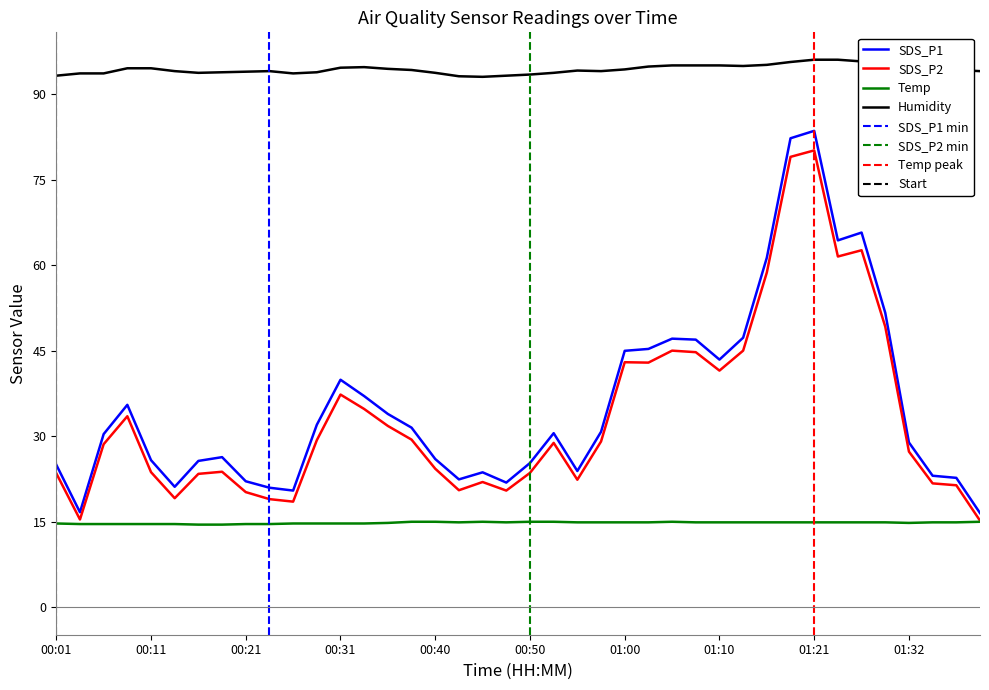

How many lines are shown in the chart?

4